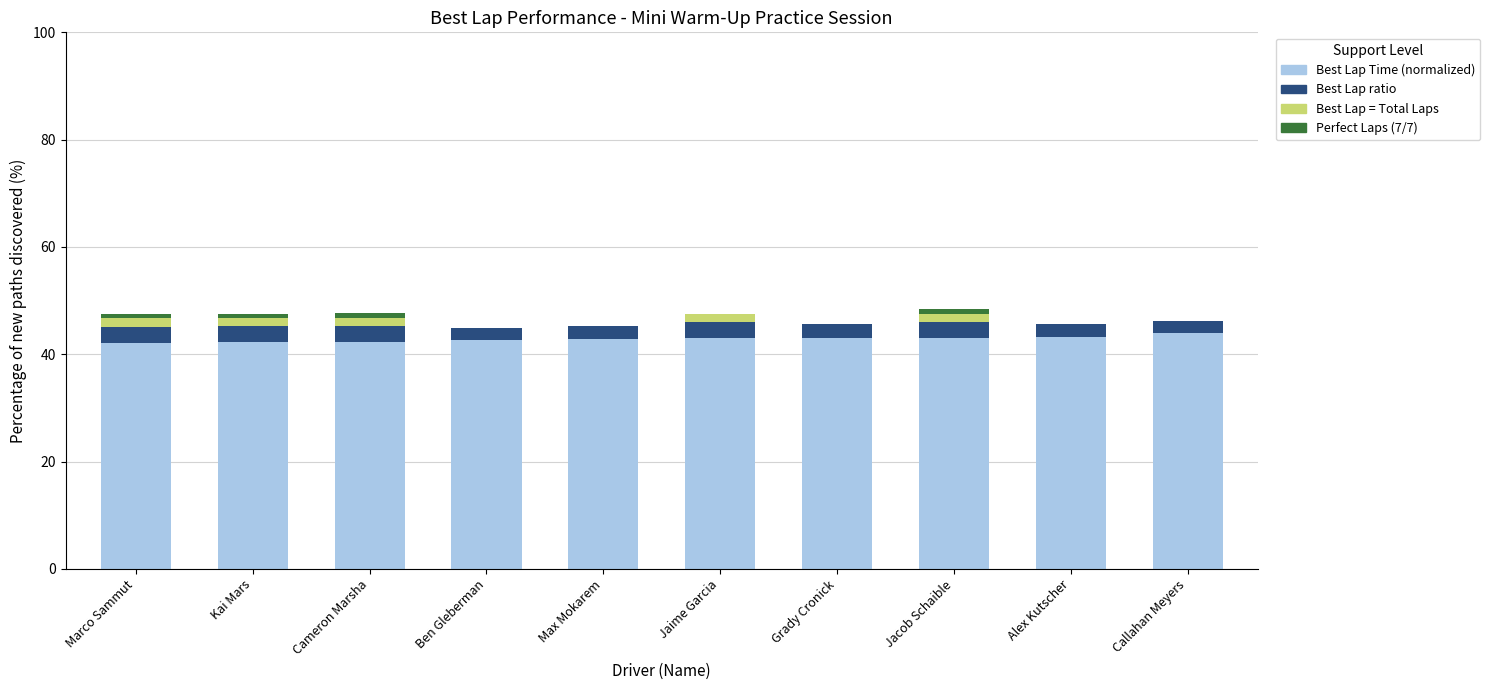

What is the total value across all series at Grady Cronick?

45.6